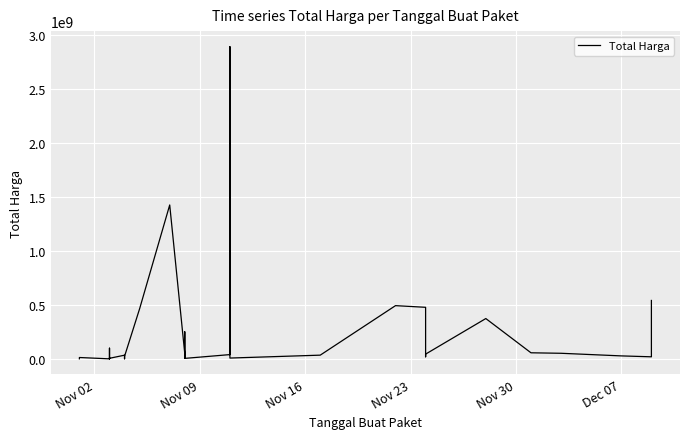

What is the difference between the maximum and minimum values?

2892044000